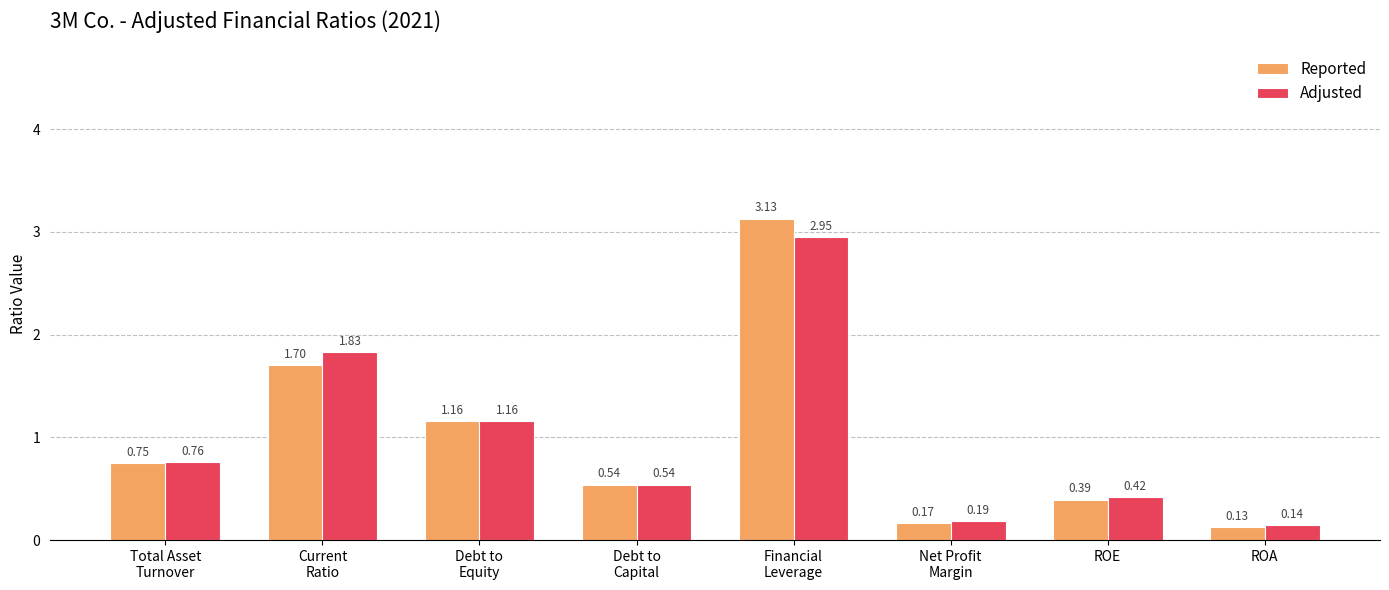

What is the difference between the maximum and second lowest values in the Adjusted series?

2.8